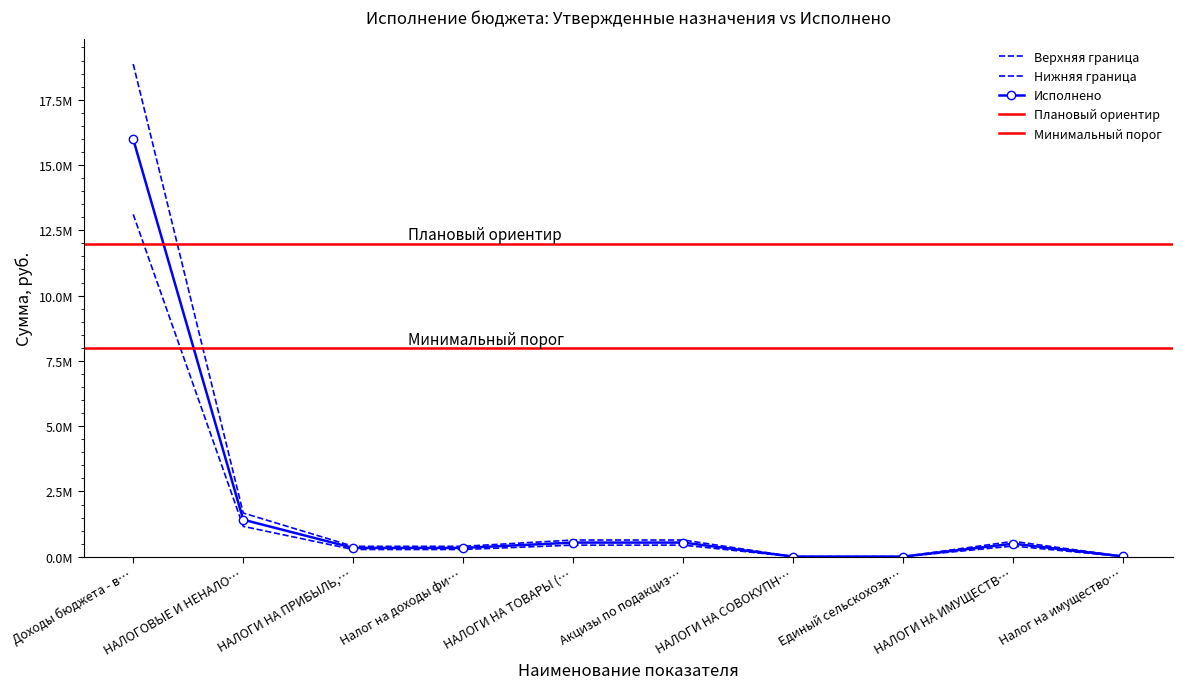

Is this an area chart (filled region under the line)?

No